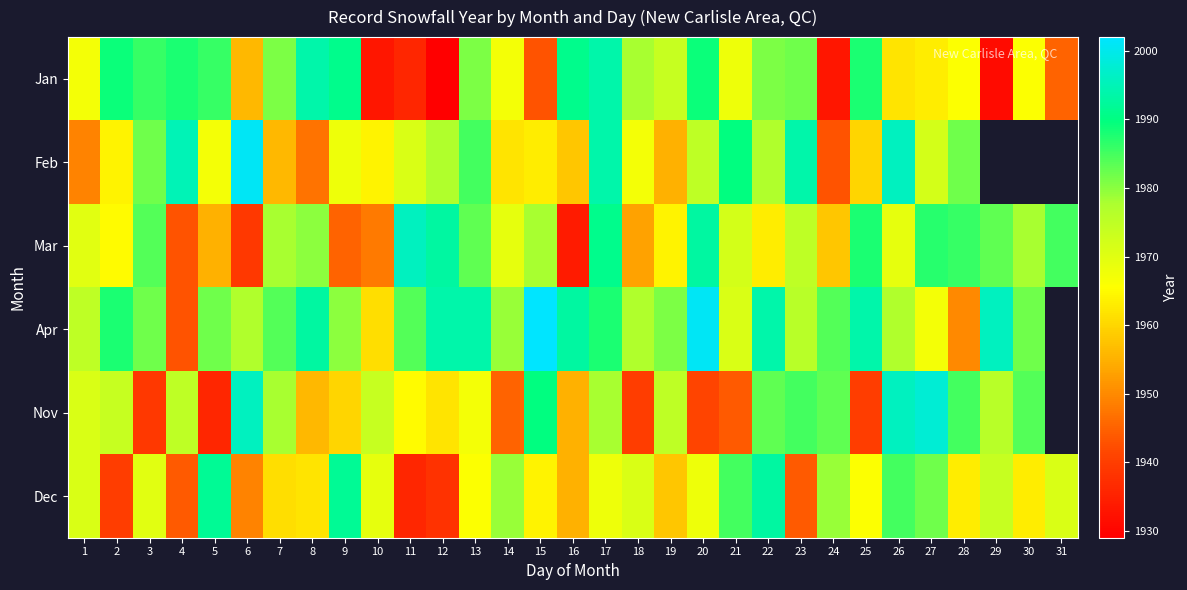

Rank the series by their maximum value, from lowest to highest.

Dec, Jan, Mar, Nov, Feb, Apr